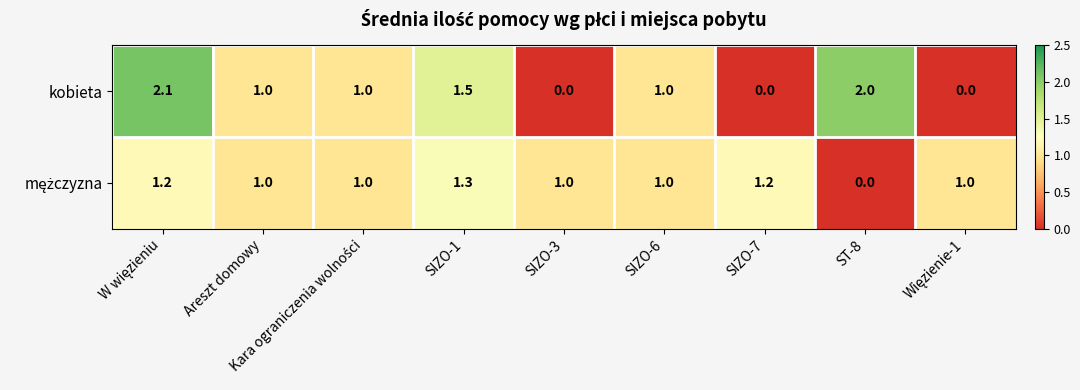

How many data points does each series have?

9